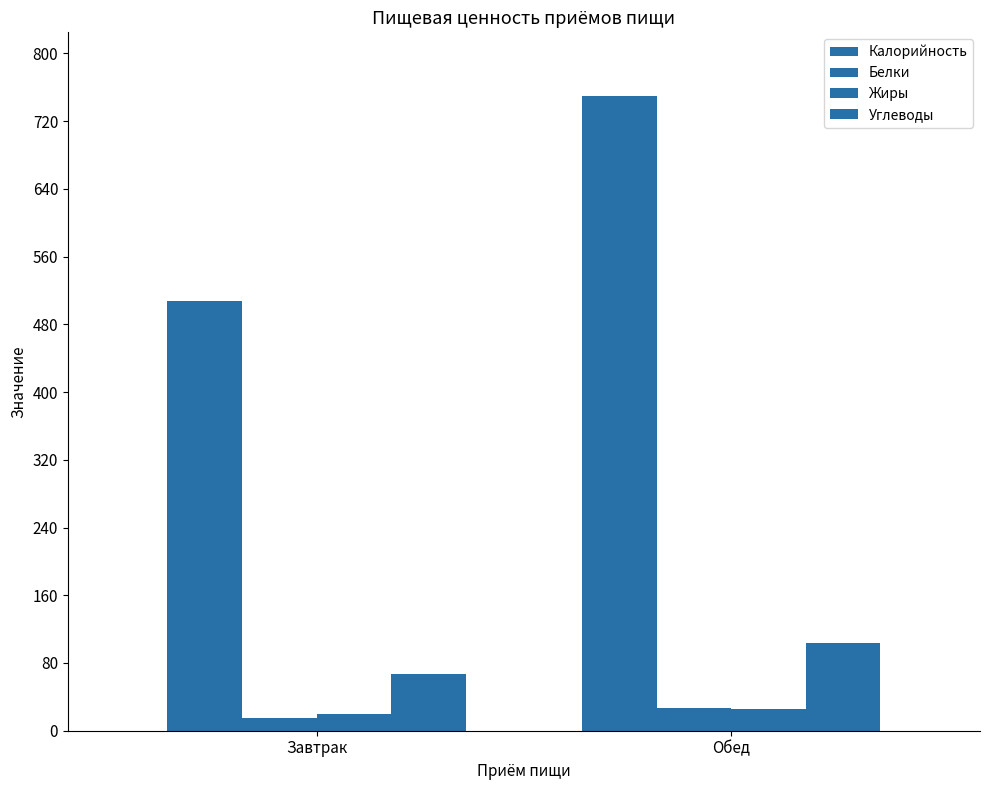

Reading right to left, list all the values displayed in this chart.

Калорийность: Обед=749.9	Завтрак=507.2
Белки: Обед=26.8	Завтрак=15.4
Жиры: Обед=25.2	Завтрак=19.7
Углеводы: Обед=104.0	Завтрак=67.1